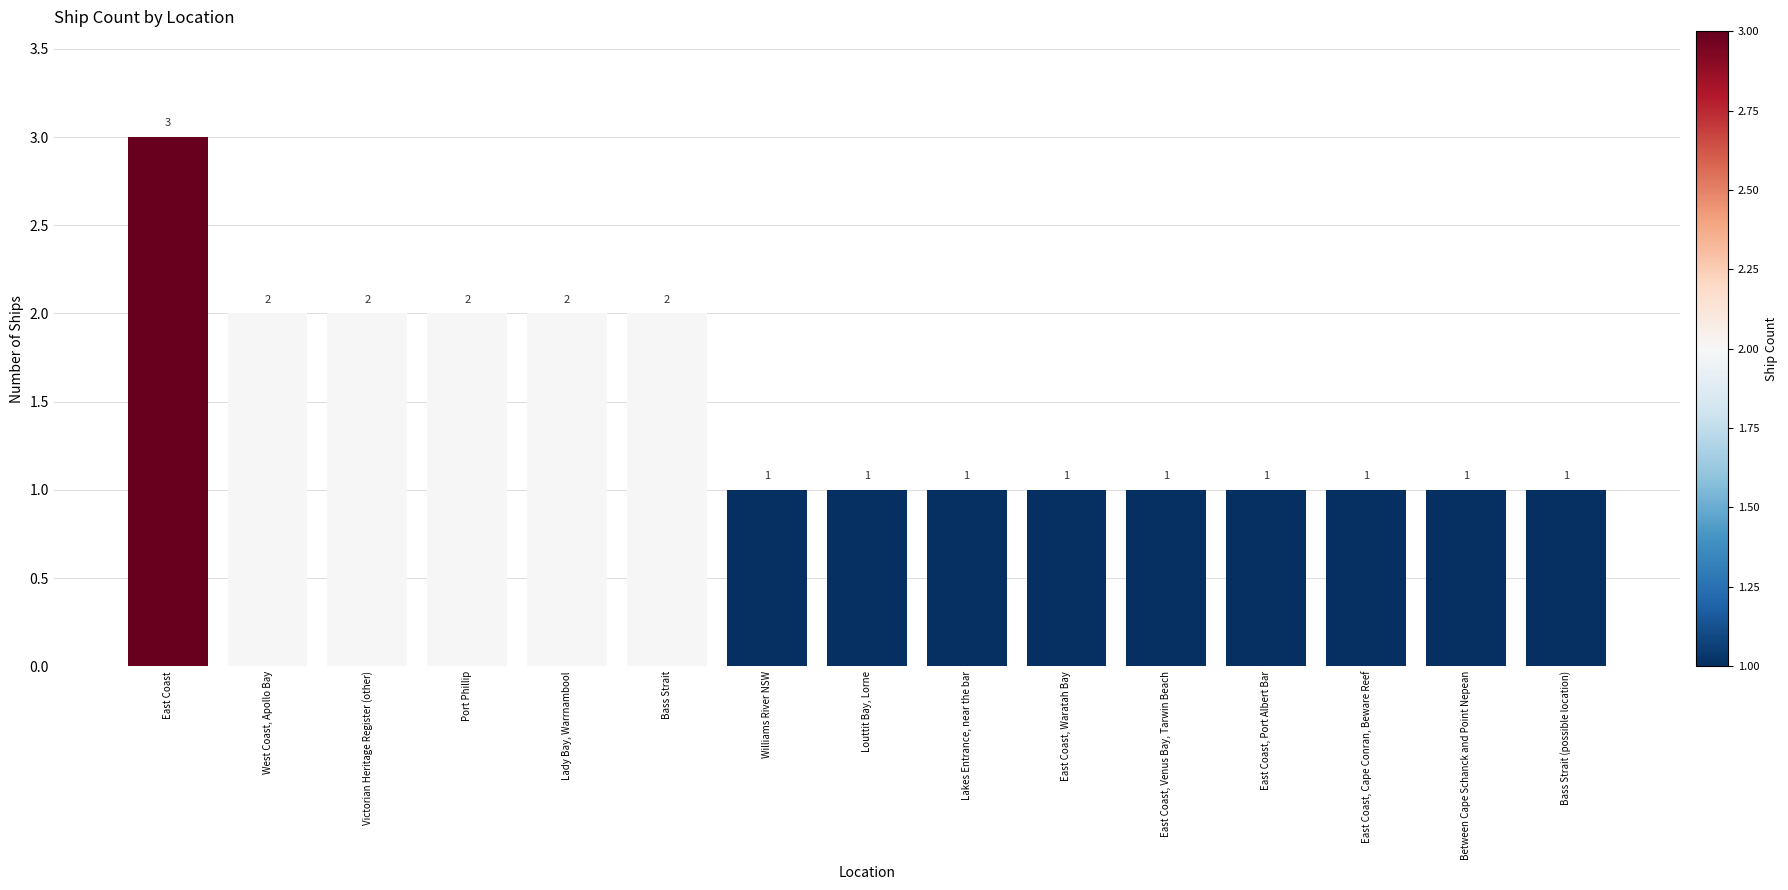

Which label corresponds to the largest value in the chart?

East Coast